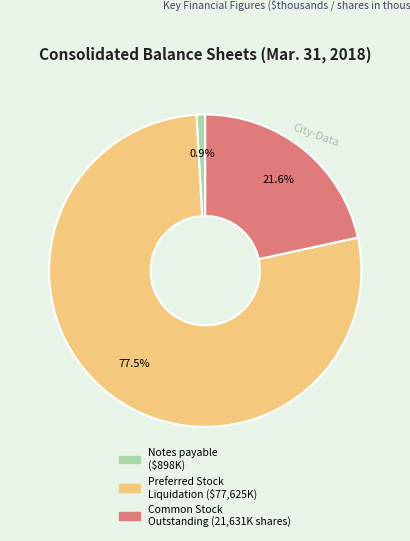

Does any single category account for the majority?

Yes